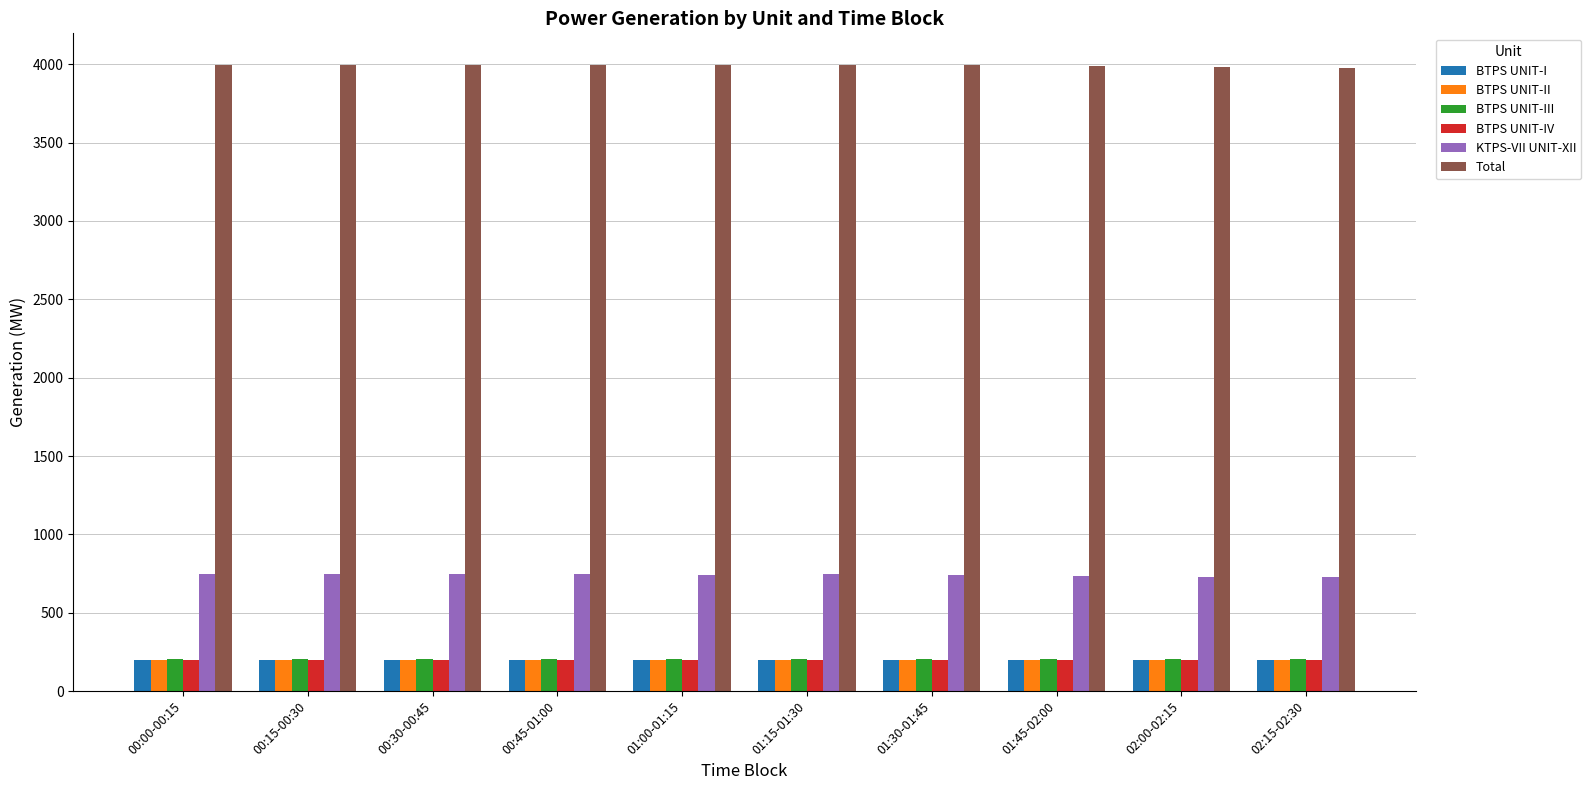

How many data points does each series have?

10